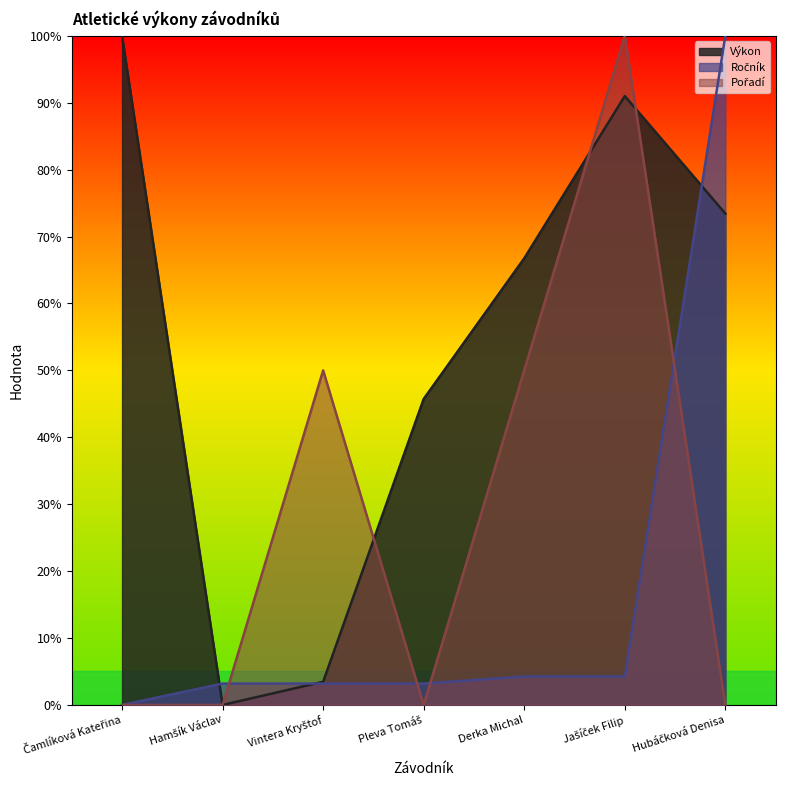

What is the difference between the Ročník values at Čamlíková Kateřina and Pleva Tomáš?

3.2